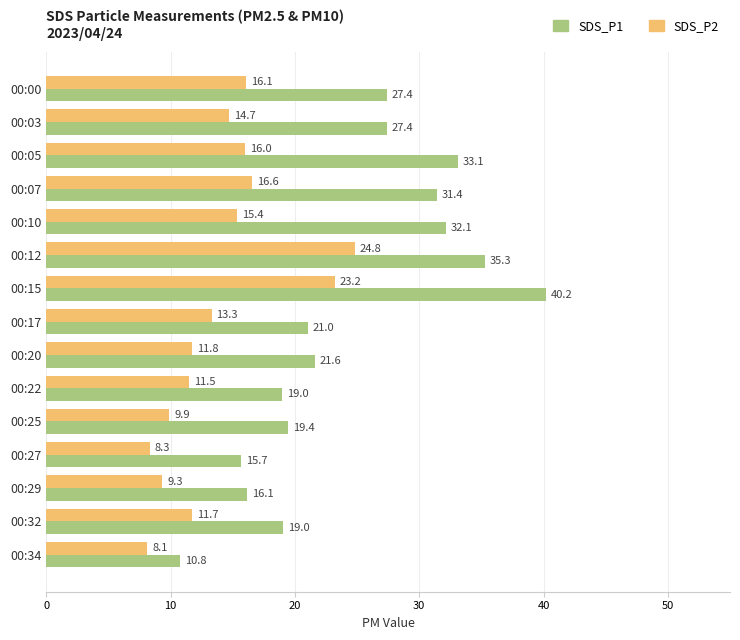

What is the sum of the SDS_P2 values at 00:17 and 00:34?

21.4